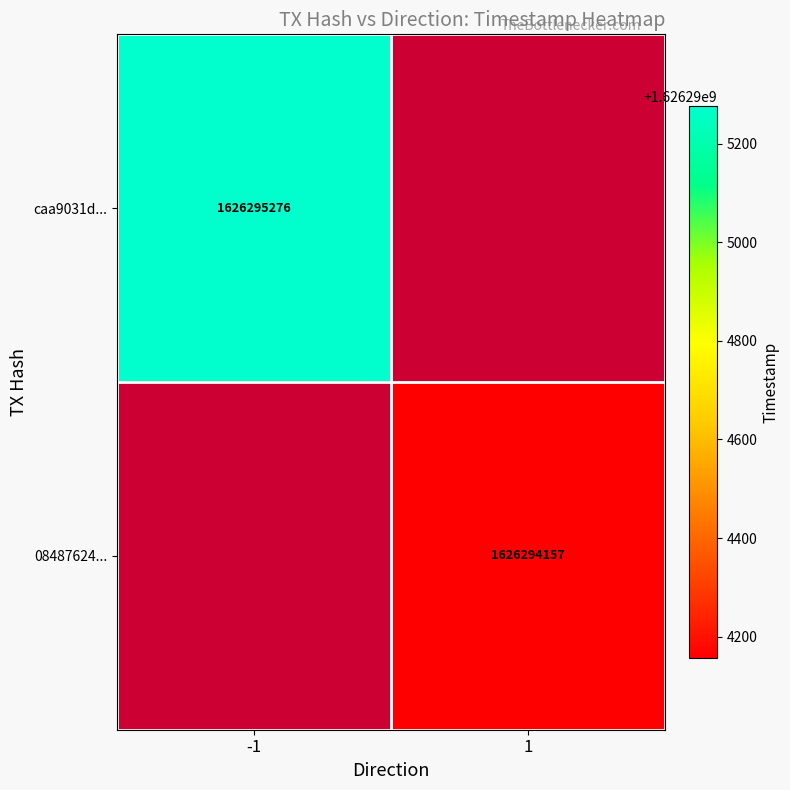

How many distinct data groups are displayed?

2